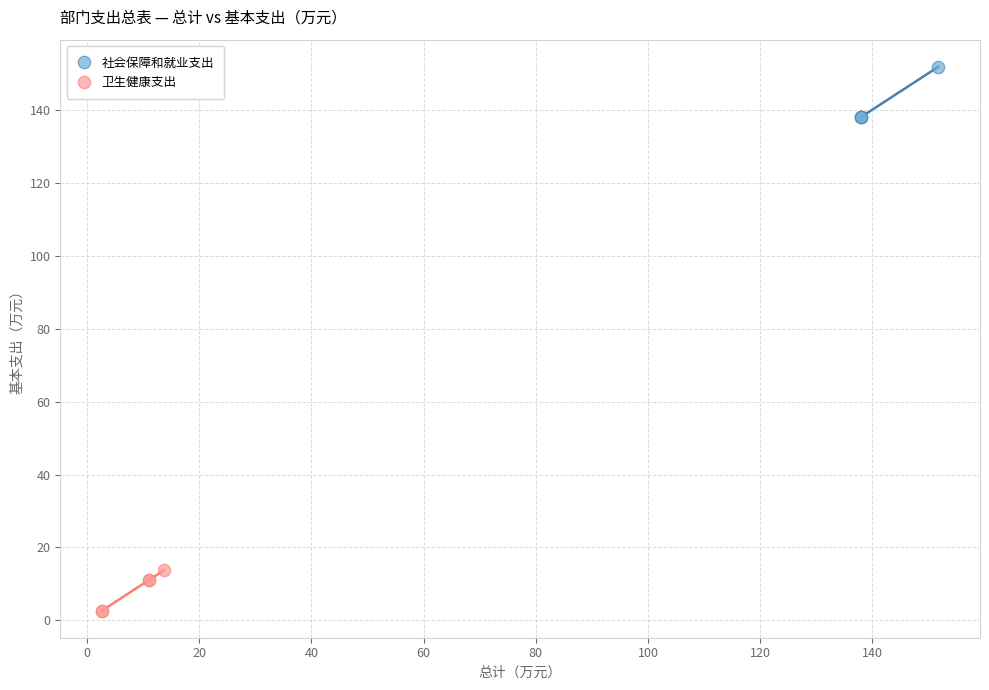

Which series contains the highest Y value?

社会保障和就业支出